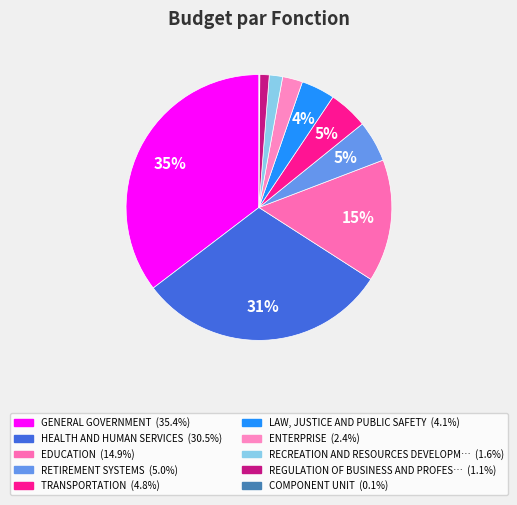

Count the number of slices in the pie.

10